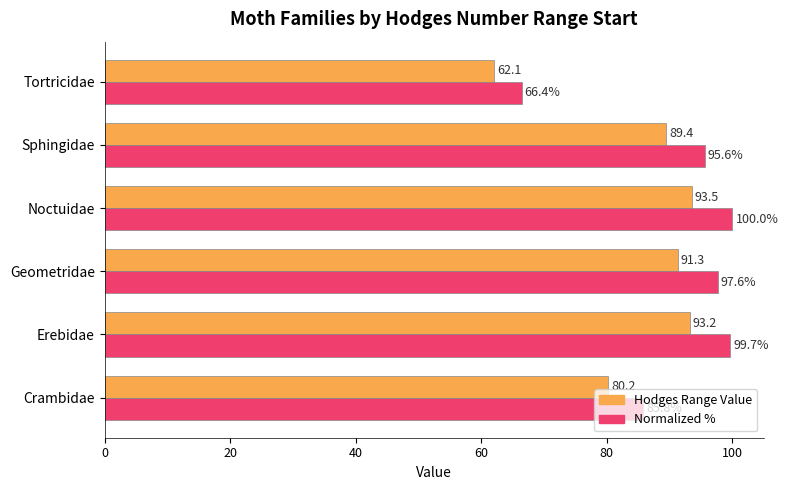

What is the difference between the maximum and second lowest values in the Hodges Range Value series?

13.3